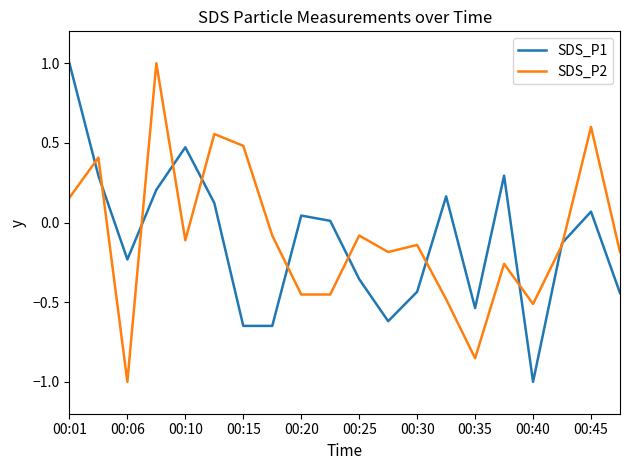

What is the greatest value displayed?

1.0